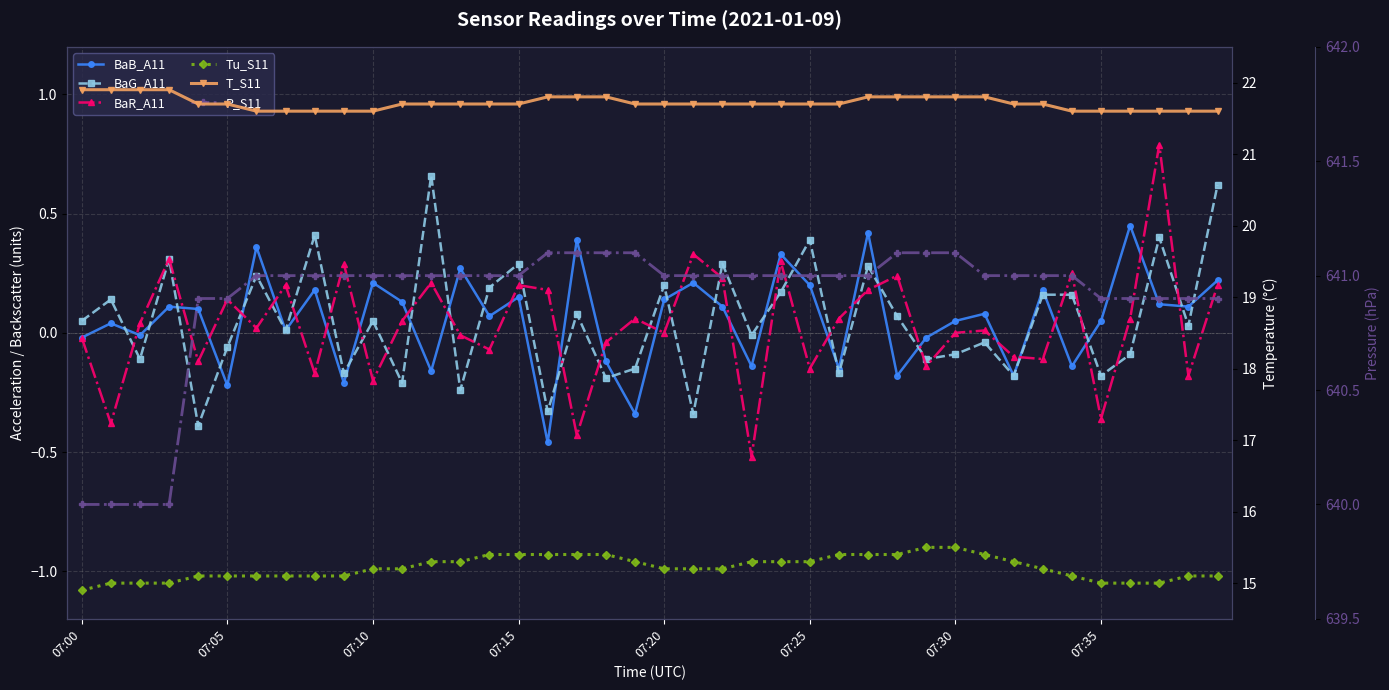

What are all the series names shown in the legend?

BaB_A11, BaG_A11, BaR_A11, Tu_S11, T_S11, P_S11